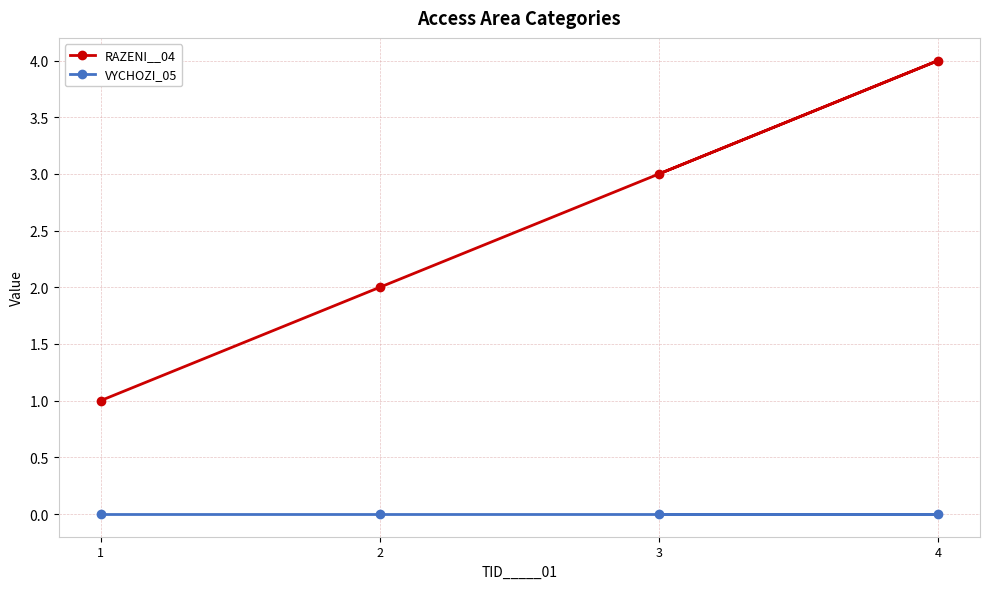

List the series in order of their peak value, lowest first.

VYCHOZI_05, RAZENI__04